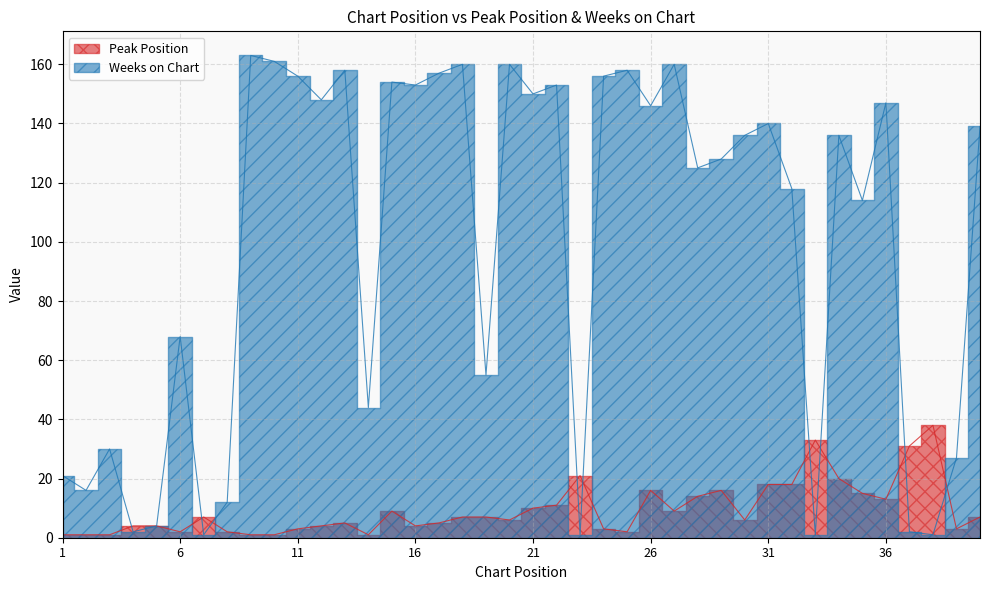

Is it true that Weeks on Chart equals 156 at 24?

True